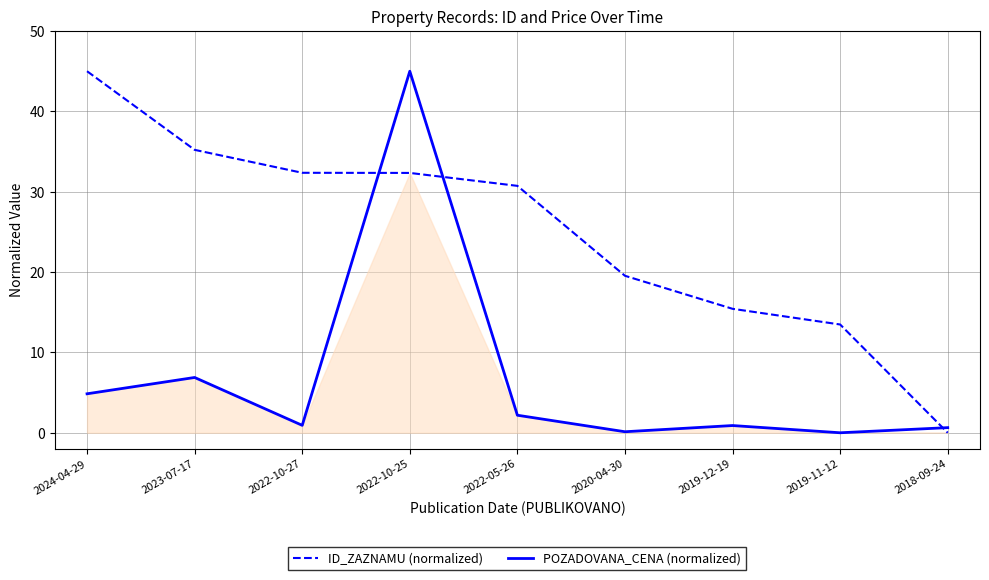

Where does the ID_ZAZNAMU (normalized) series first go above 30?

2024-04-29